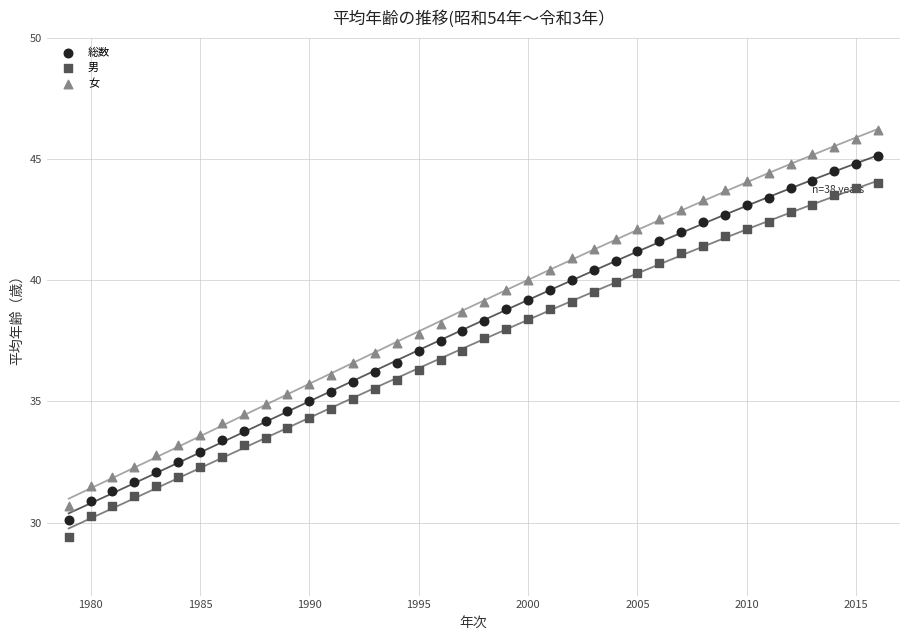

Which series contains the lowest Y value?

男